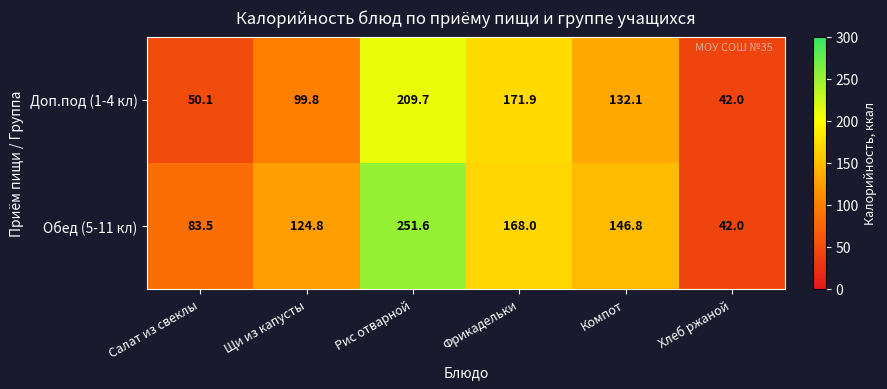

The value of Обед (5-11 кл) at Фрикадельки is 71.4. True or false?

False